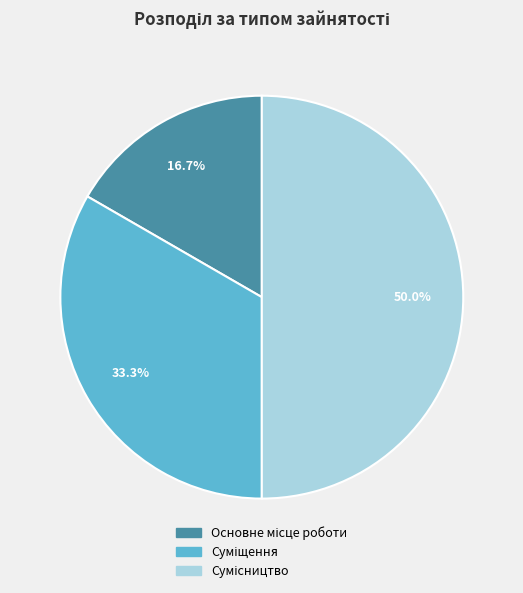

How many slices are in this pie chart?

3